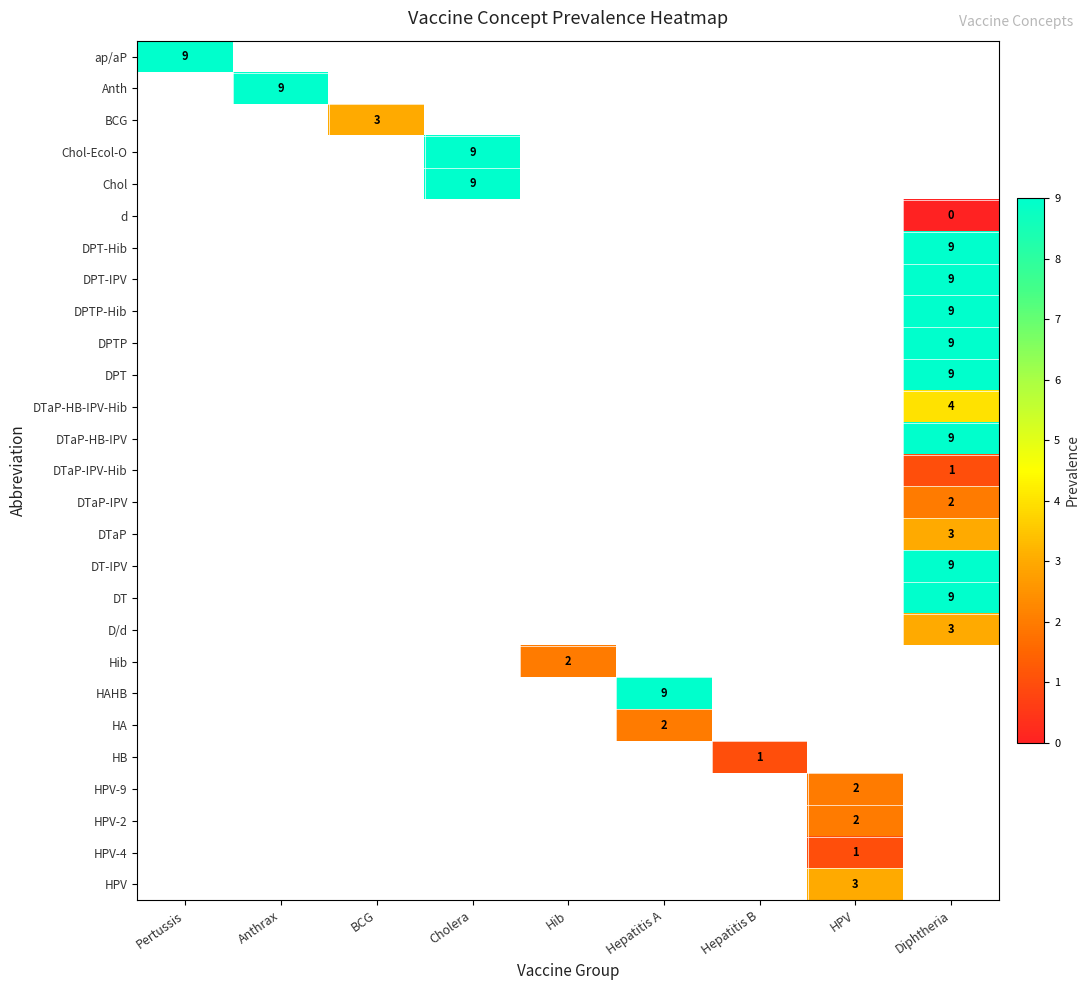

Is it true that DPT-Hib equals 14 at Diphtheria?

False